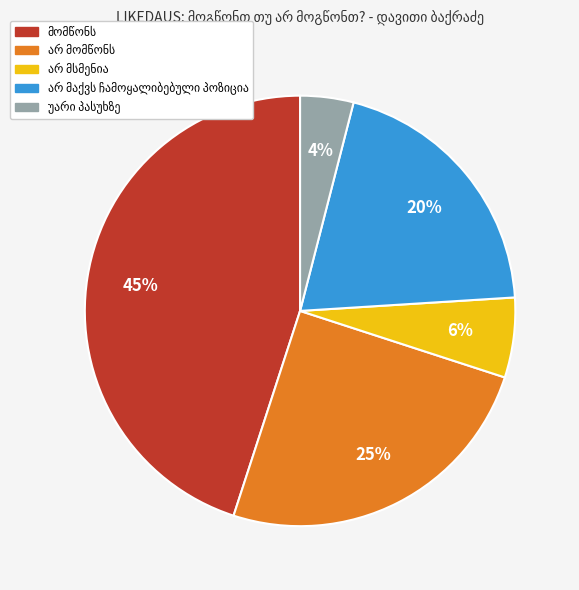

To the nearest percent, what is the average slice percentage?

20%